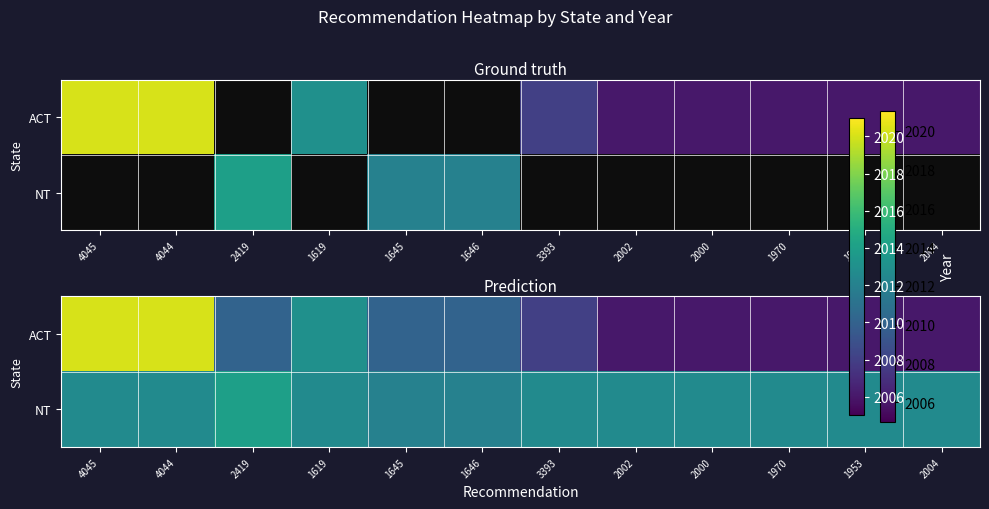

What is the average value of the ACT series?

2010.1